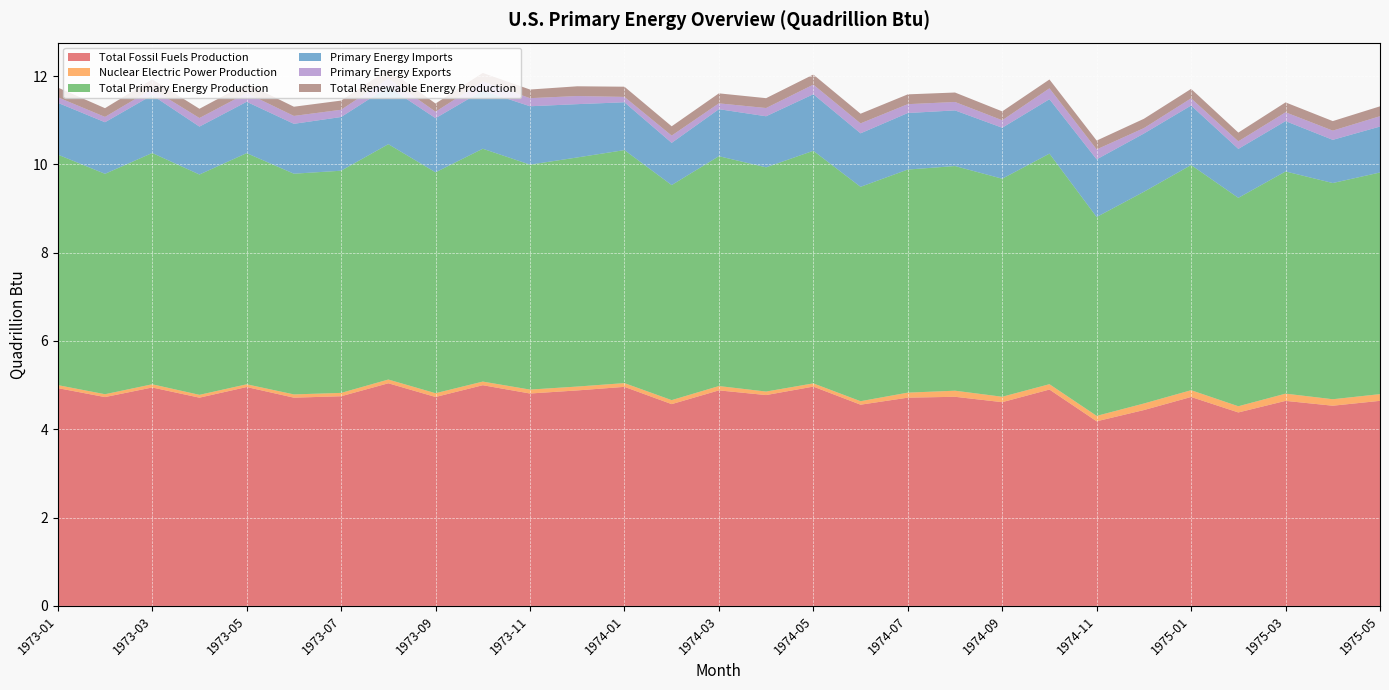

Reading left to right, transcribe all the data shown in this chart.

Total Fossil Fuels Production: 4.9	4.7	4.9	4.7	5.0	4.7	4.7	5.0	4.7	5.0	4.8	4.9	5.0	4.6	4.9	4.8	5.0	4.6	4.7	4.7	4.6	4.9	4.2	4.4	4.7	4.4	4.6	4.5	4.6
Nuclear Electric Power Production: 0.1	0.1	0.1	0.1	0.1	0.1	0.1	0.1	0.1	0.1	0.1	0.1	0.1	0.1	0.1	0.1	0.1	0.1	0.1	0.1	0.1	0.1	0.1	0.1	0.2	0.1	0.2	0.1	0.2
Total Primary Energy Production: 5.2	5.0	5.2	5.0	5.2	5.0	5.0	5.3	5.0	5.3	5.1	5.2	5.3	4.9	5.2	5.1	5.3	4.9	5.1	5.1	4.9	5.2	4.5	4.8	5.1	4.7	5.0	4.9	5.0
Primary Energy Imports: 1.2	1.2	1.3	1.1	1.2	1.1	1.2	1.3	1.2	1.3	1.3	1.2	1.1	1.0	1.1	1.2	1.3	1.2	1.3	1.3	1.2	1.2	1.3	1.3	1.3	1.1	1.1	1.0	1.0
Primary Energy Exports: 0.1	0.1	0.1	0.2	0.2	0.2	0.2	0.2	0.1	0.2	0.2	0.2	0.1	0.2	0.1	0.2	0.2	0.2	0.2	0.2	0.2	0.2	0.2	0.1	0.2	0.2	0.2	0.2	0.2
Total Renewable Energy Production: 0.2	0.2	0.2	0.2	0.2	0.2	0.2	0.2	0.2	0.2	0.2	0.2	0.2	0.2	0.2	0.2	0.2	0.2	0.2	0.2	0.2	0.2	0.2	0.2	0.2	0.2	0.2	0.2	0.2